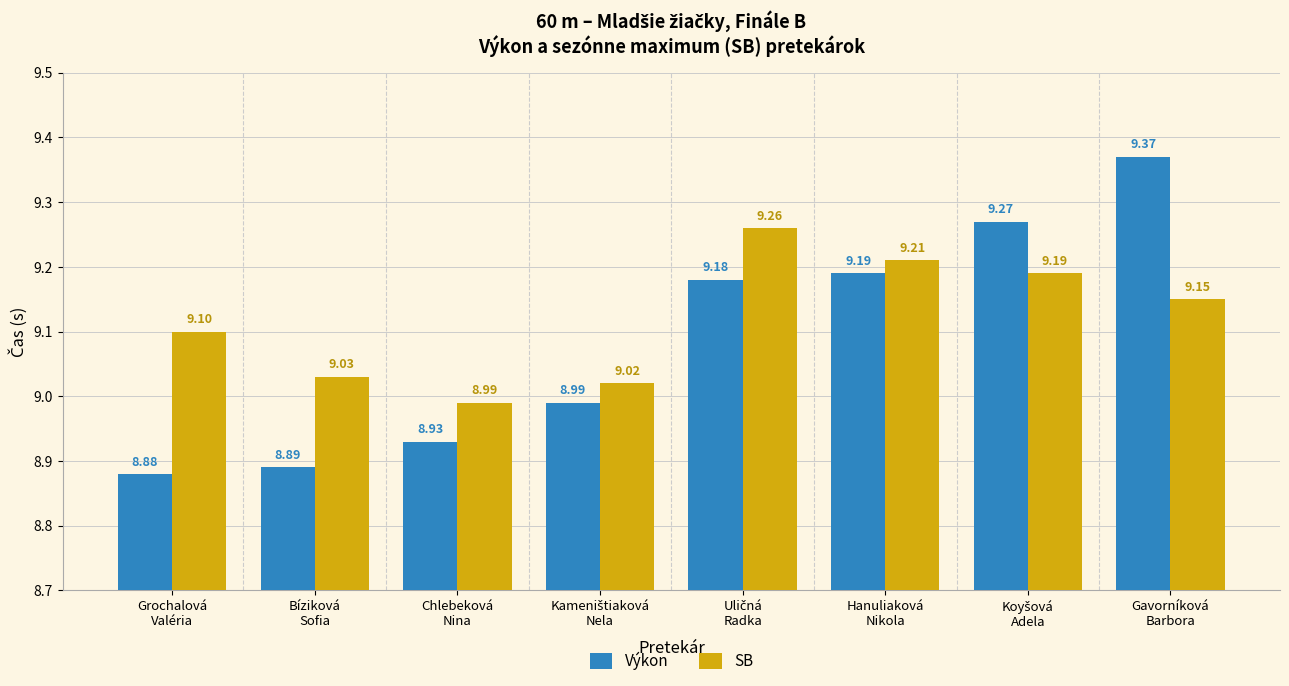

What is the label of the 8th bar from the right?

Grochalová
Valéria